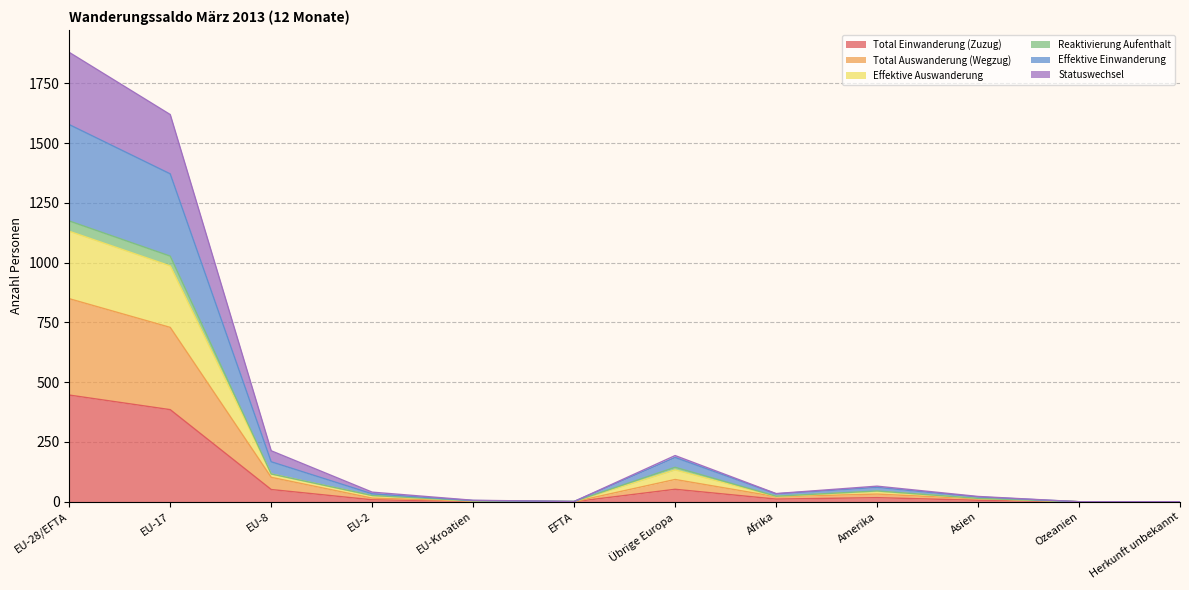

At which category does Total Auswanderung (Wegzug) reach its first local peak?

Übrige Europa